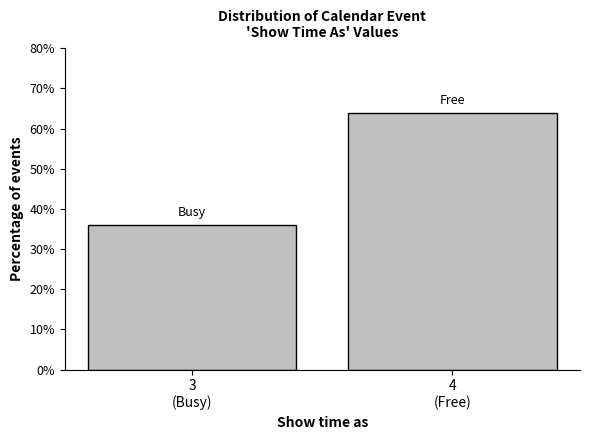

Reading right to left, what are all the values shown in this chart?

63.9	36.1